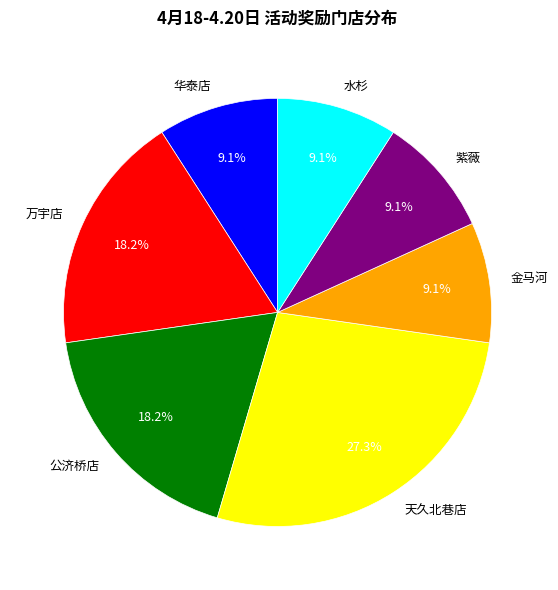

How many segments does this pie chart have?

7